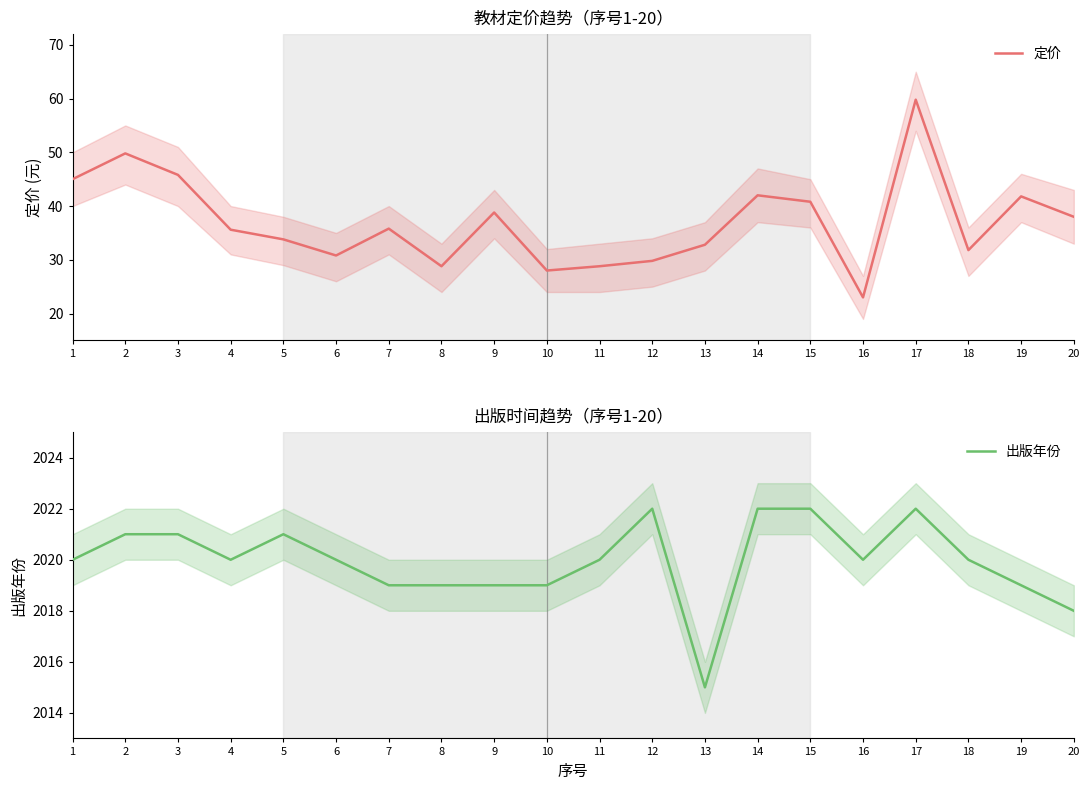

True or false: 定价 has a value of 42.0 at 14.

True